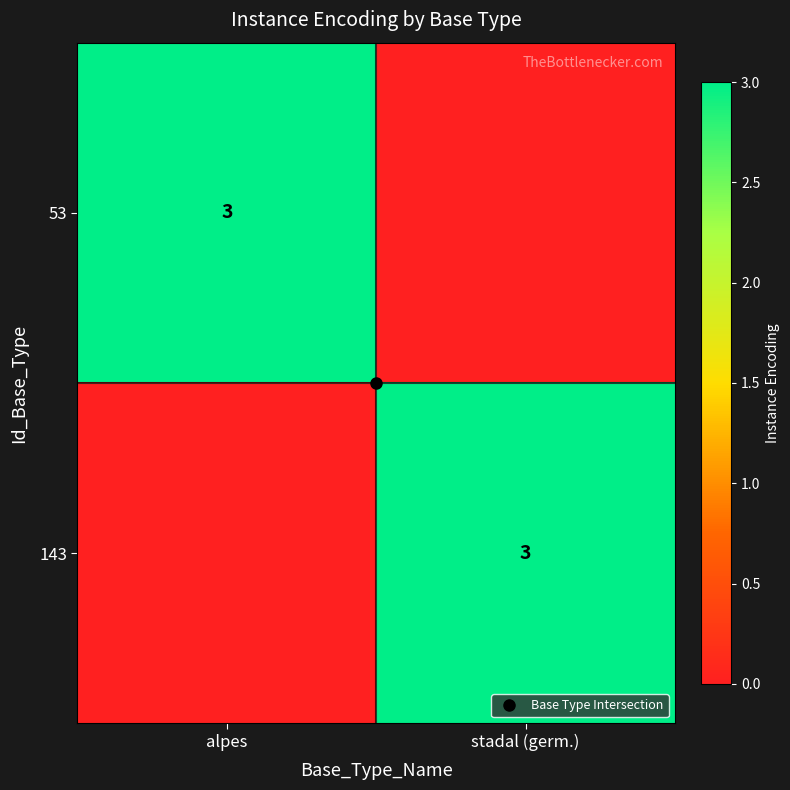

At stadal (germ.), list the series in order from smallest to largest.

53, 143